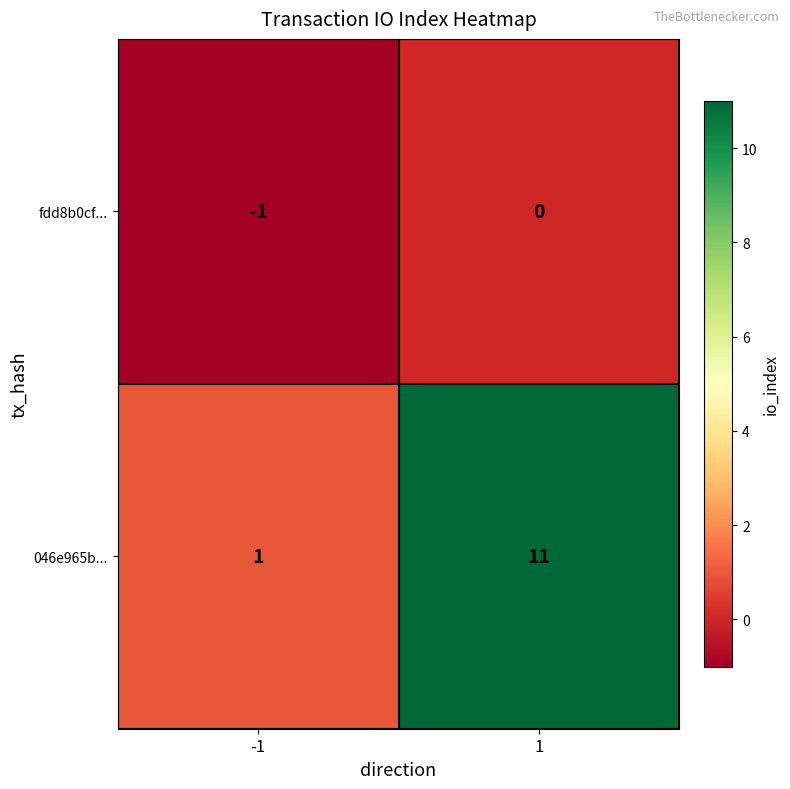

Is it true that 046e965b... equals 2 at -1?

False